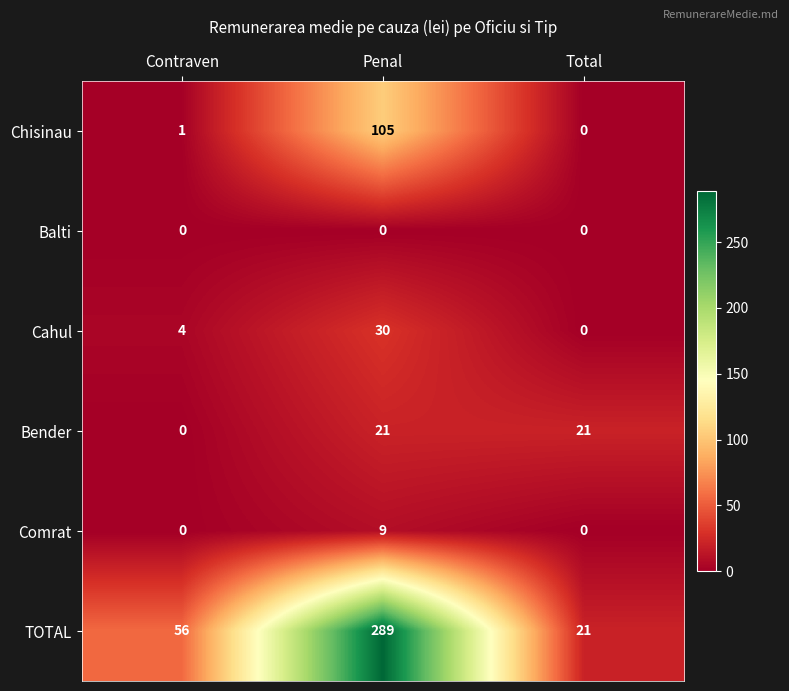

Count the number of categories in the chart.

3